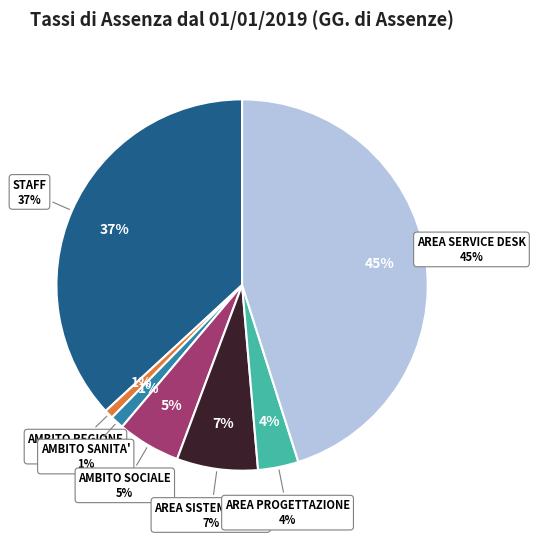

What percentage is the AMBITO SOCIALE (2 RISORSE) slice, to the nearest percent?

5%